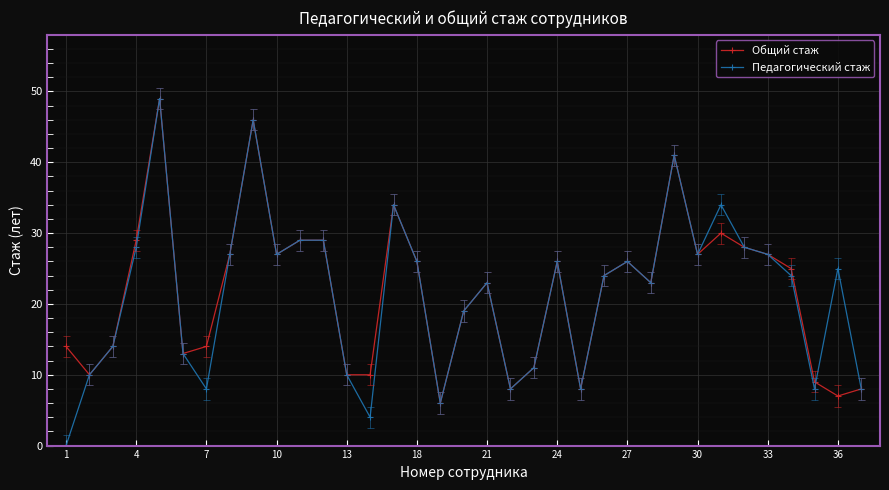

Reading left to right, what are all the values shown in this chart?

Общий стаж: 14	10	14	29	49	13	14	27	46	27	29	29	10	10	34	26	6	19	23	8	11	26	8	24	26	23	41	27	30	28	27	25	9	7	8
Педагогический стаж: 0	10	14	28	49	13	8	27	46	27	29	29	10	4	34	26	6	19	23	8	11	26	8	24	26	23	41	27	34	28	27	24	8	25	8